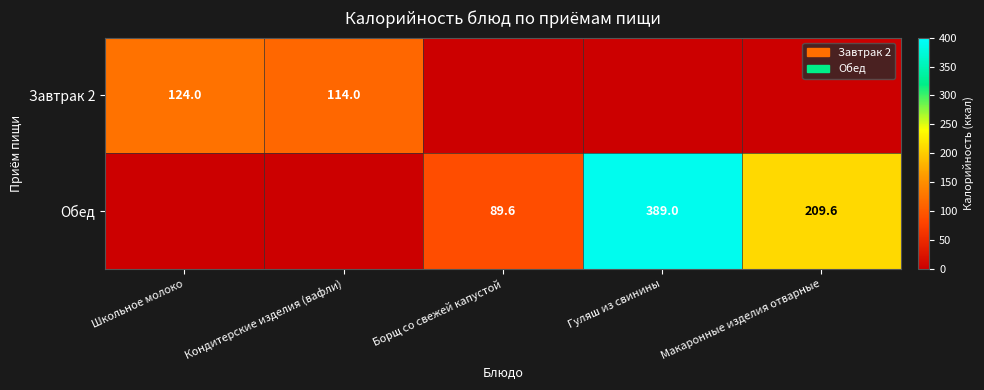

The Обед series shows 236.9 at Гуляш из свинины. True or false?

False